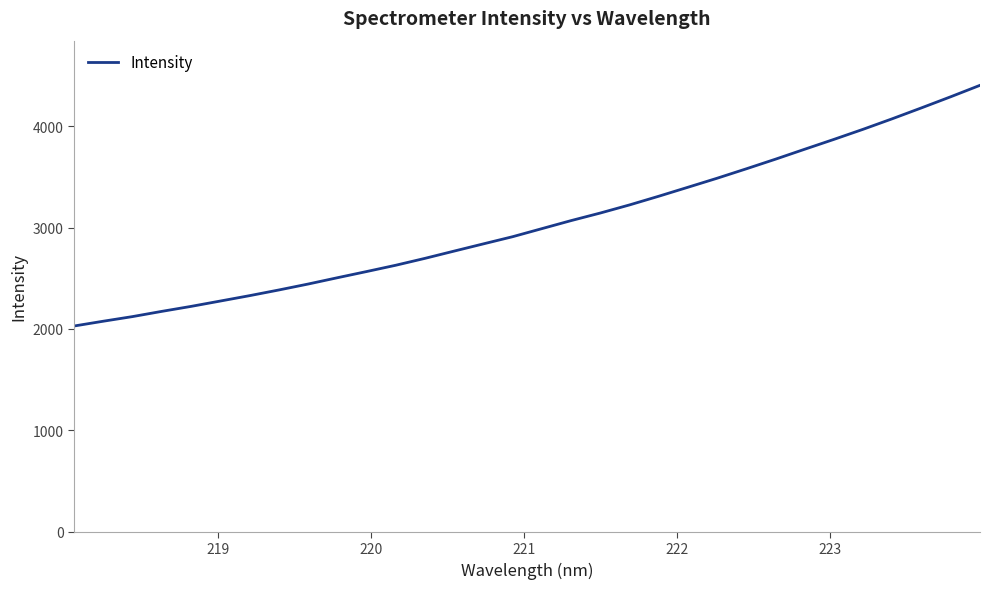

Does the chart display data point markers on the line(s)?

No